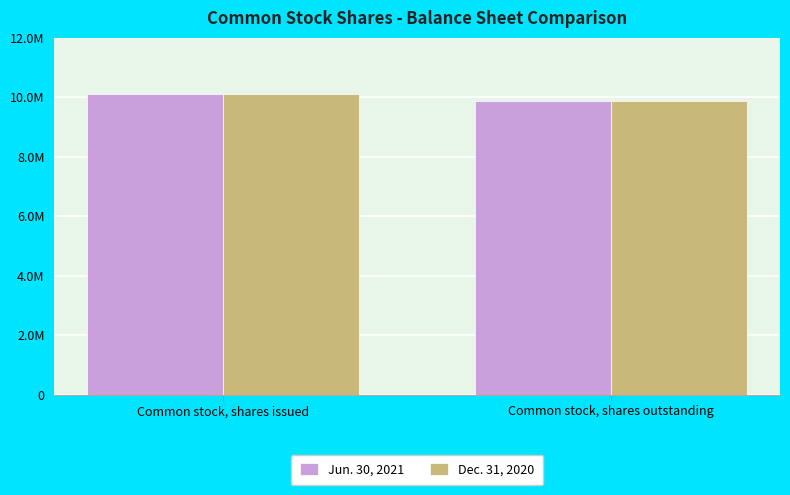

Are the bars horizontal?

No